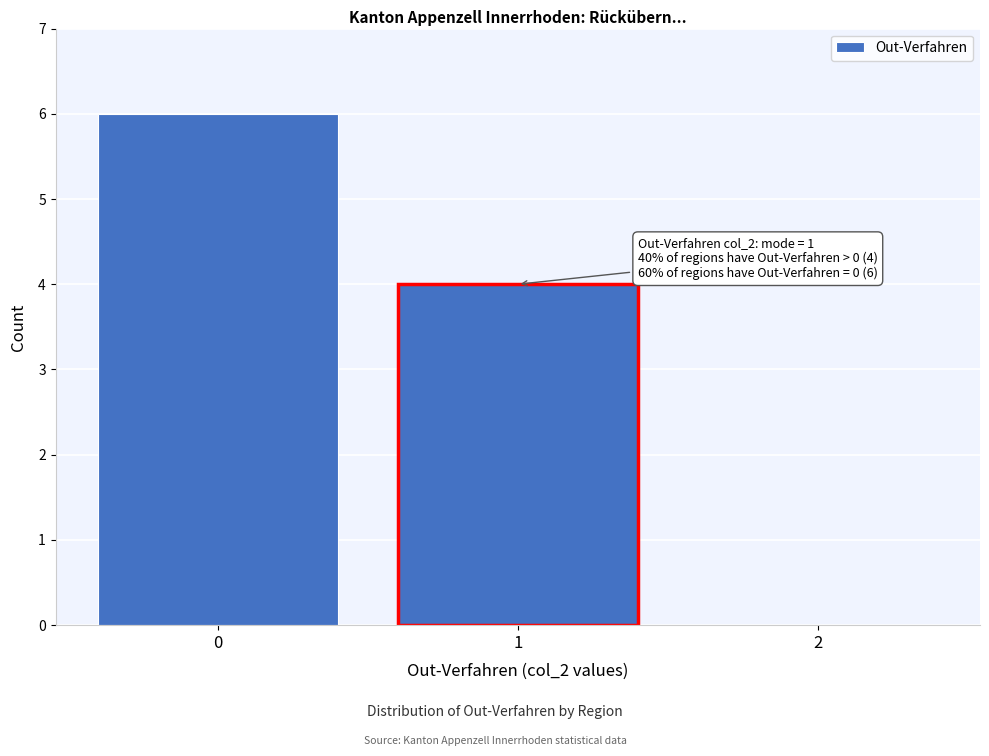

Over which range of the x-axis is the bar tallest?

-0.5 to 0.5